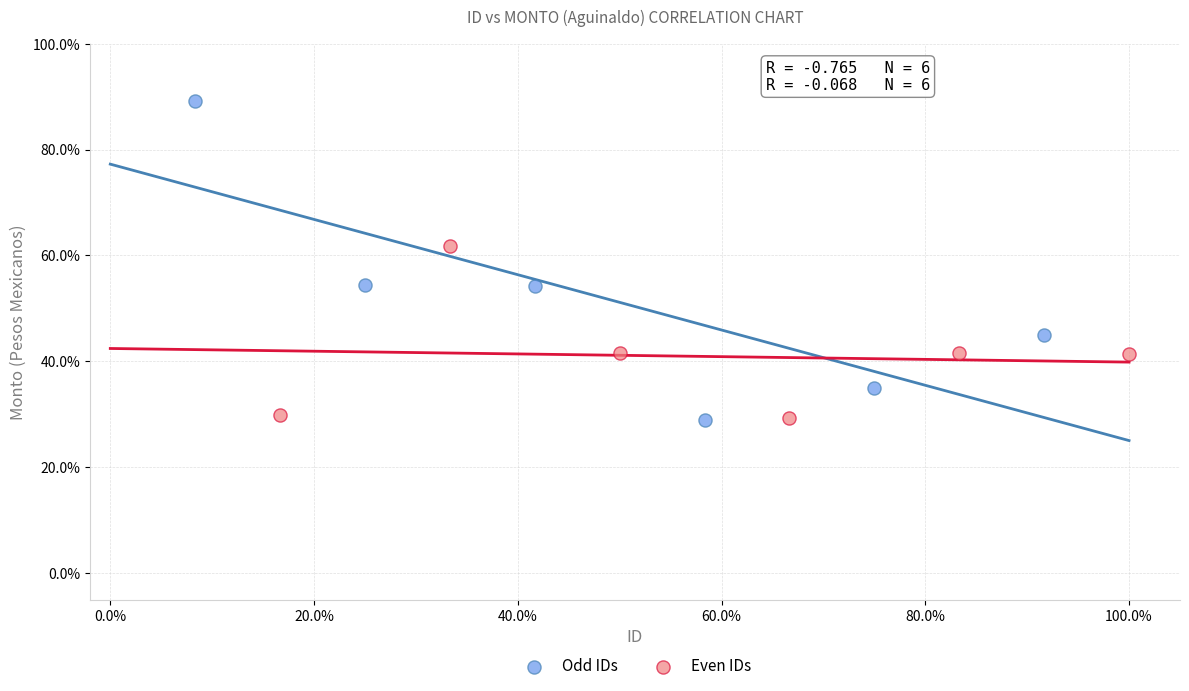

Which series has the widest spread of Y values?

Odd IDs